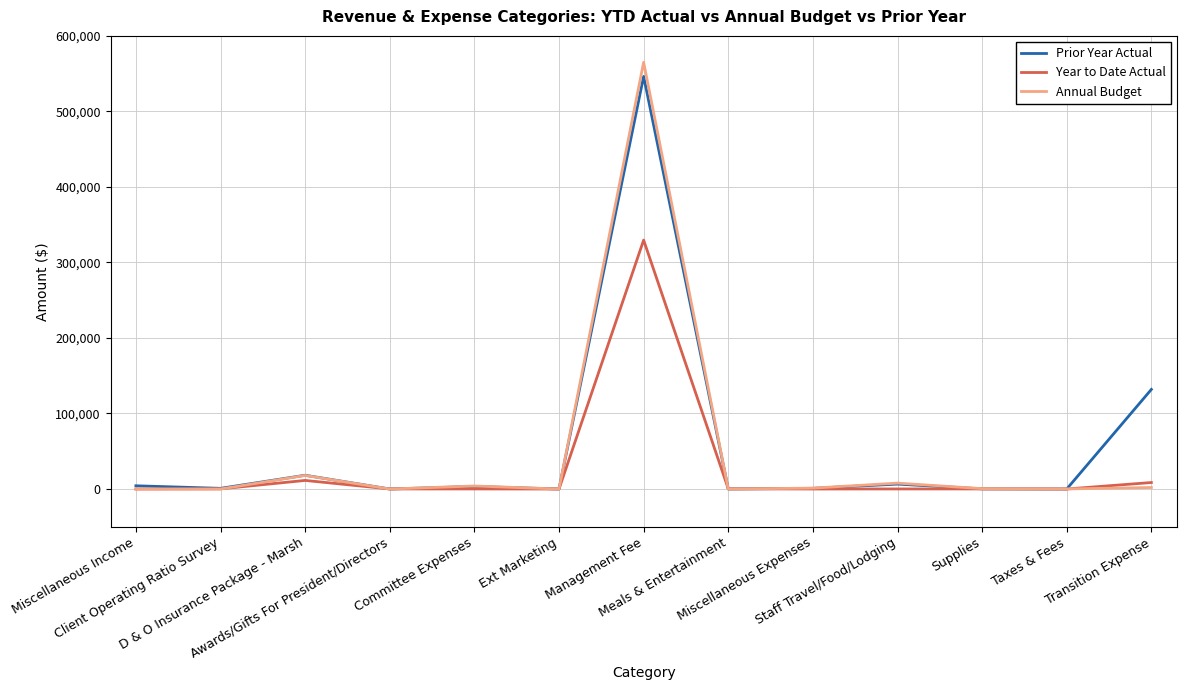

What is the sum of all Annual Budget values?

598608